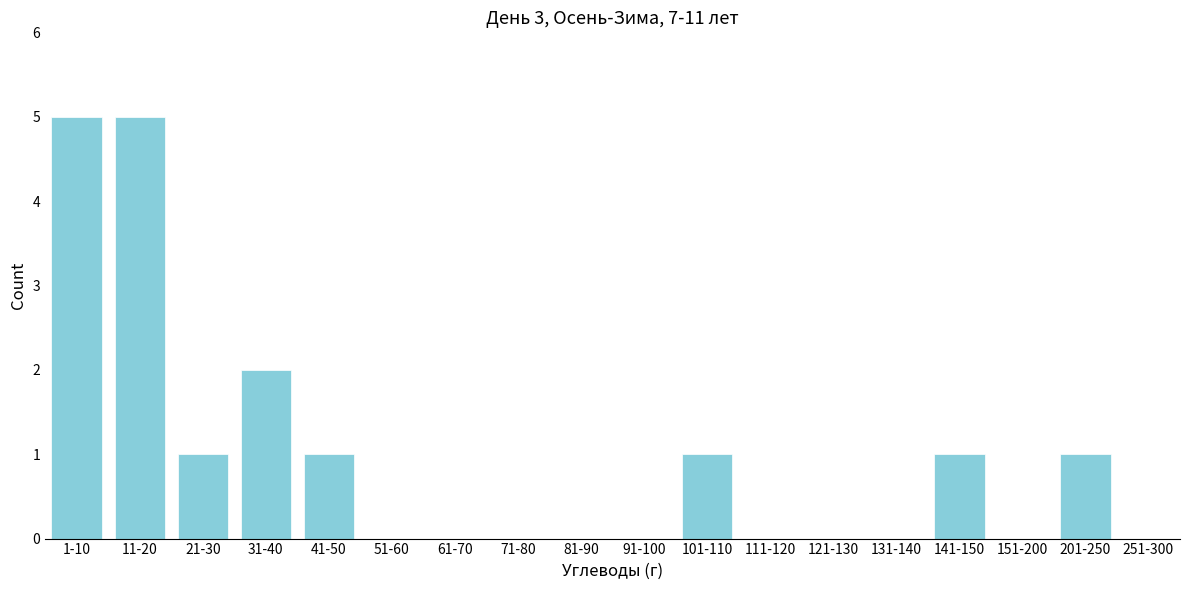

Reading left to right, transcribe all the data shown in this chart.

1-10=5	11-20=5	21-30=1	31-40=2	41-50=1	51-60=0	61-70=0	71-80=0	81-90=0	91-100=0	101-110=1	111-120=0	121-130=0	131-140=0	141-150=1	151-200=0	201-250=1	251-300=0